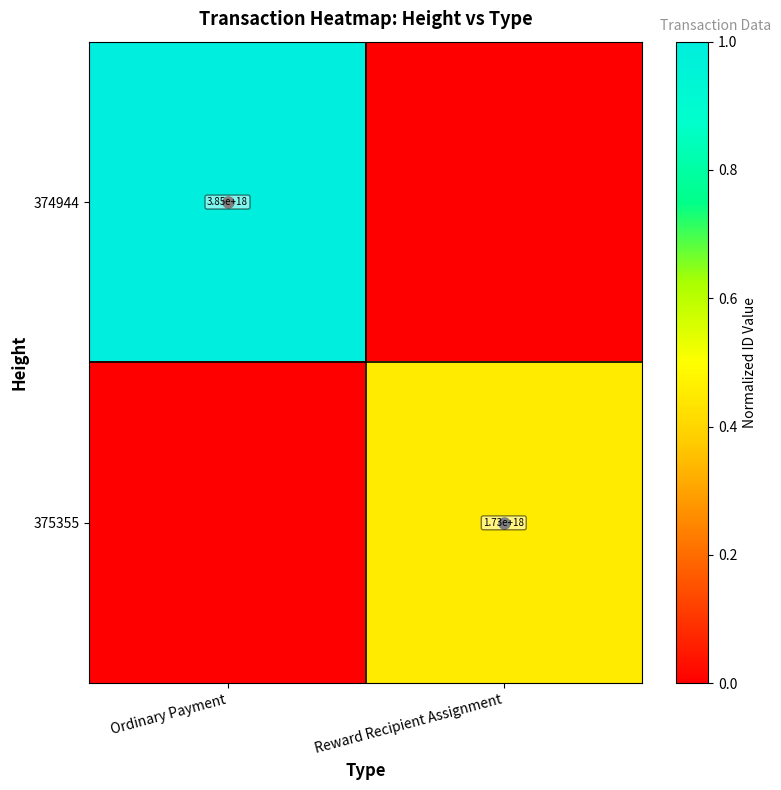

What is the highest value of the 375355 series?

0.4